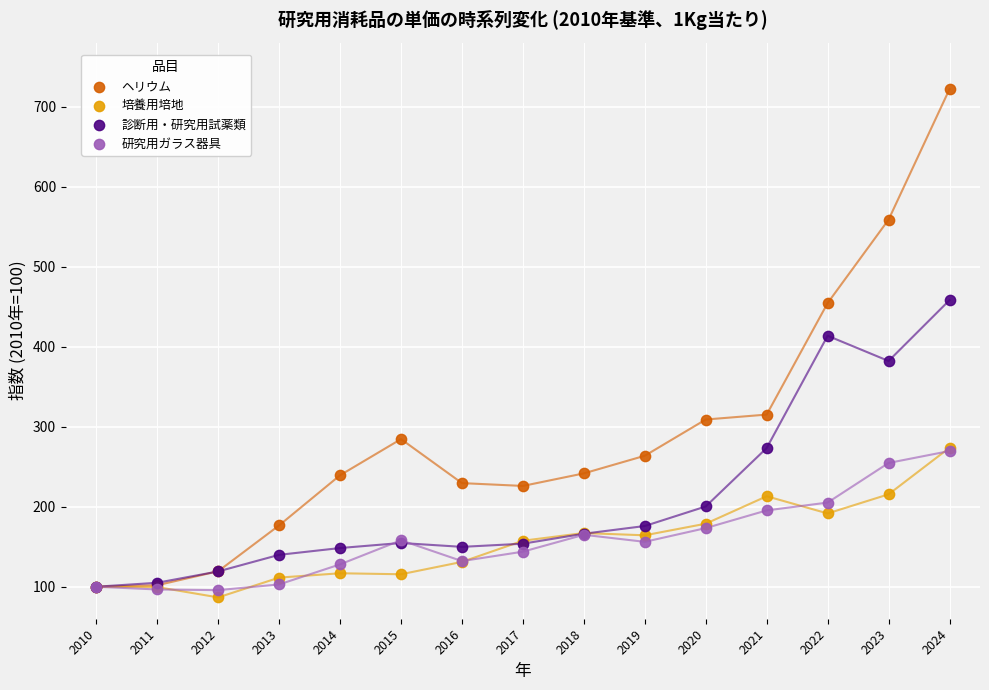

Which series has the largest Y range (max minus min)?

ヘリウム